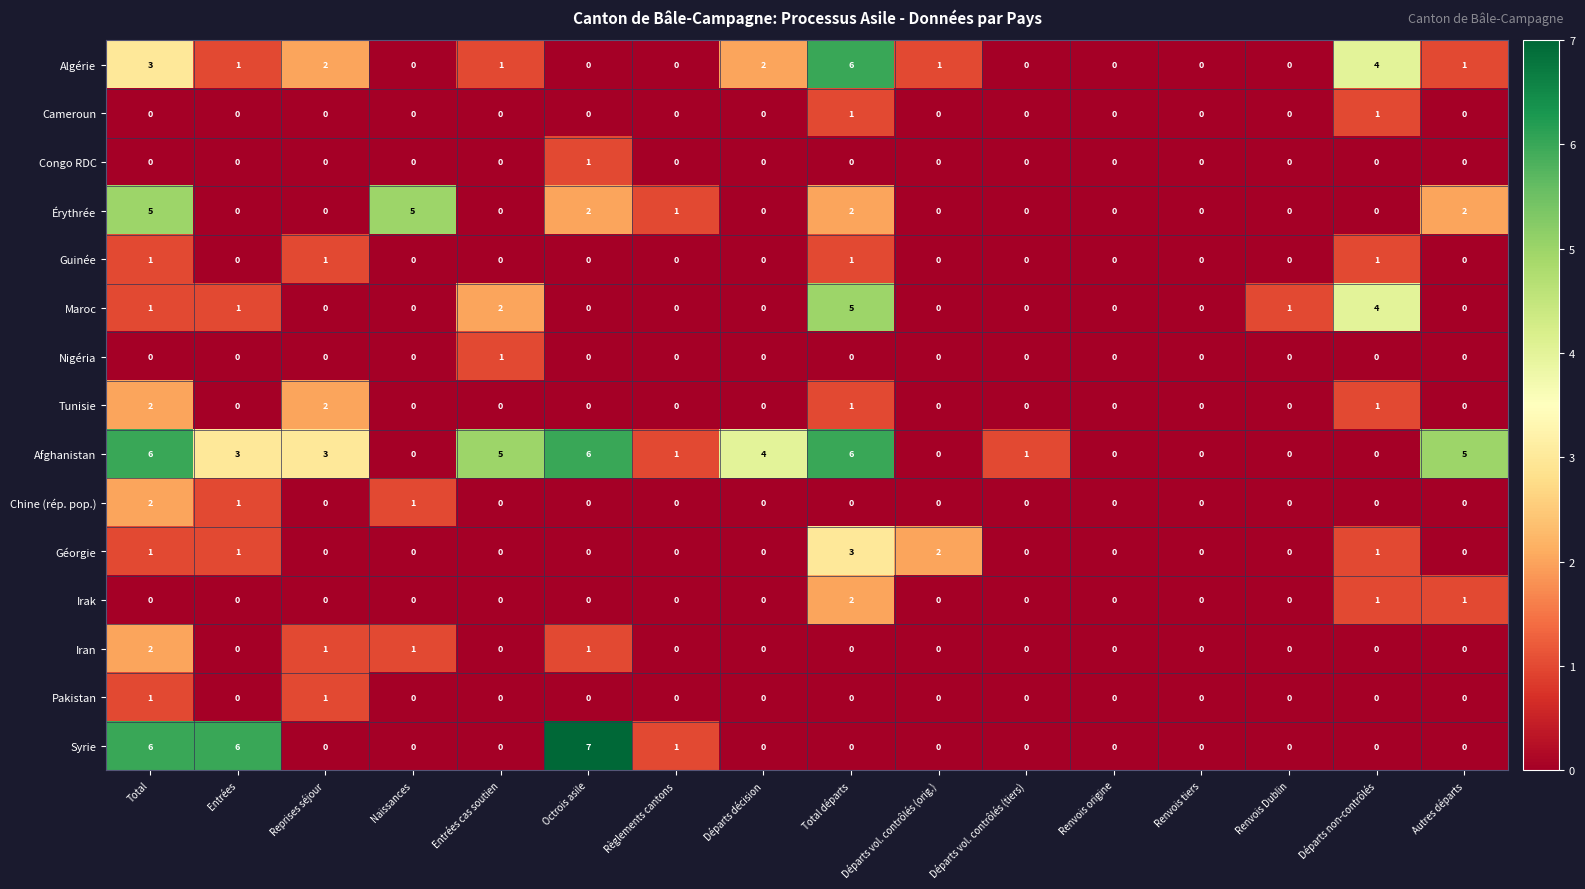

The Pakistan series shows -1 at Renvois Dublin. True or false?

False